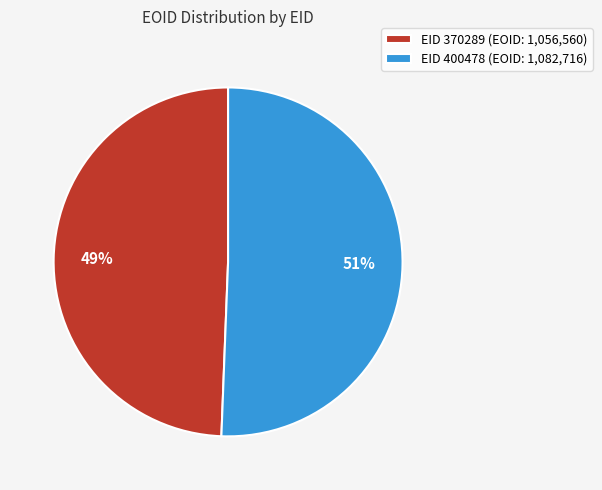

To the nearest percent, what is the average slice percentage?

50%